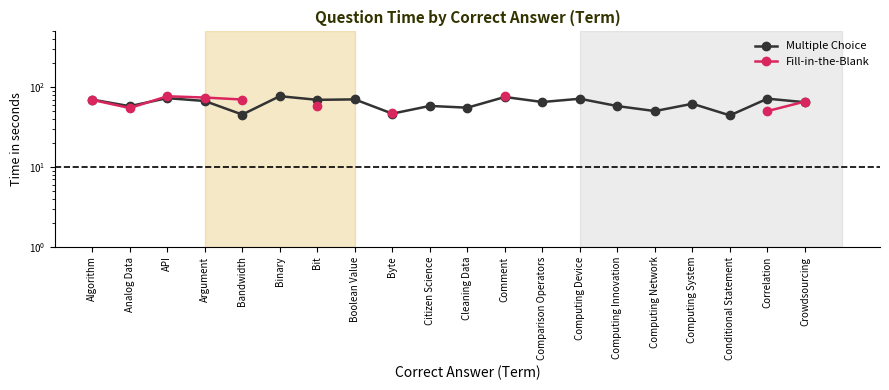

Where does the Multiple Choice series first go above 65?

Algorithm